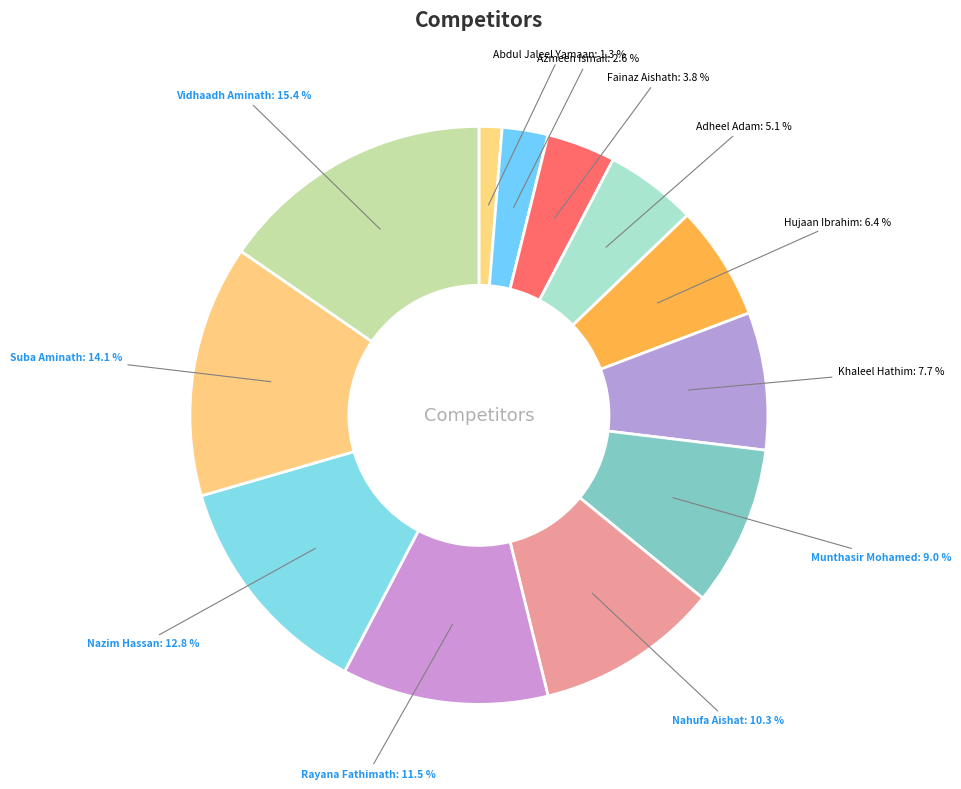

Which slice is the largest?

Vidhaadh Aminath